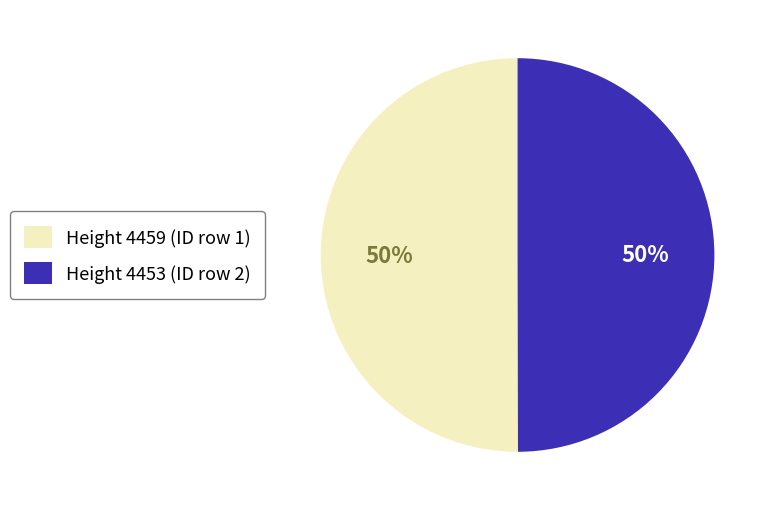

How many segments does this pie chart have?

2